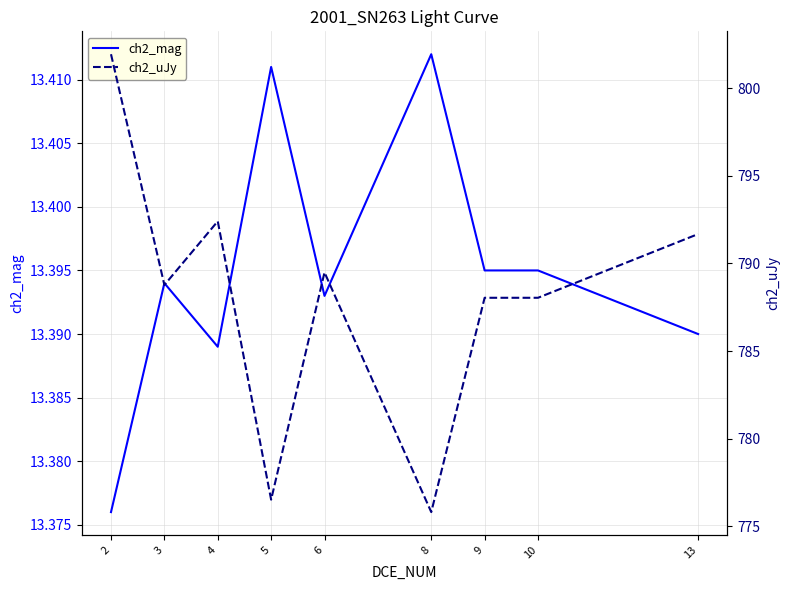

Is this an area chart (filled region under the line)?

No